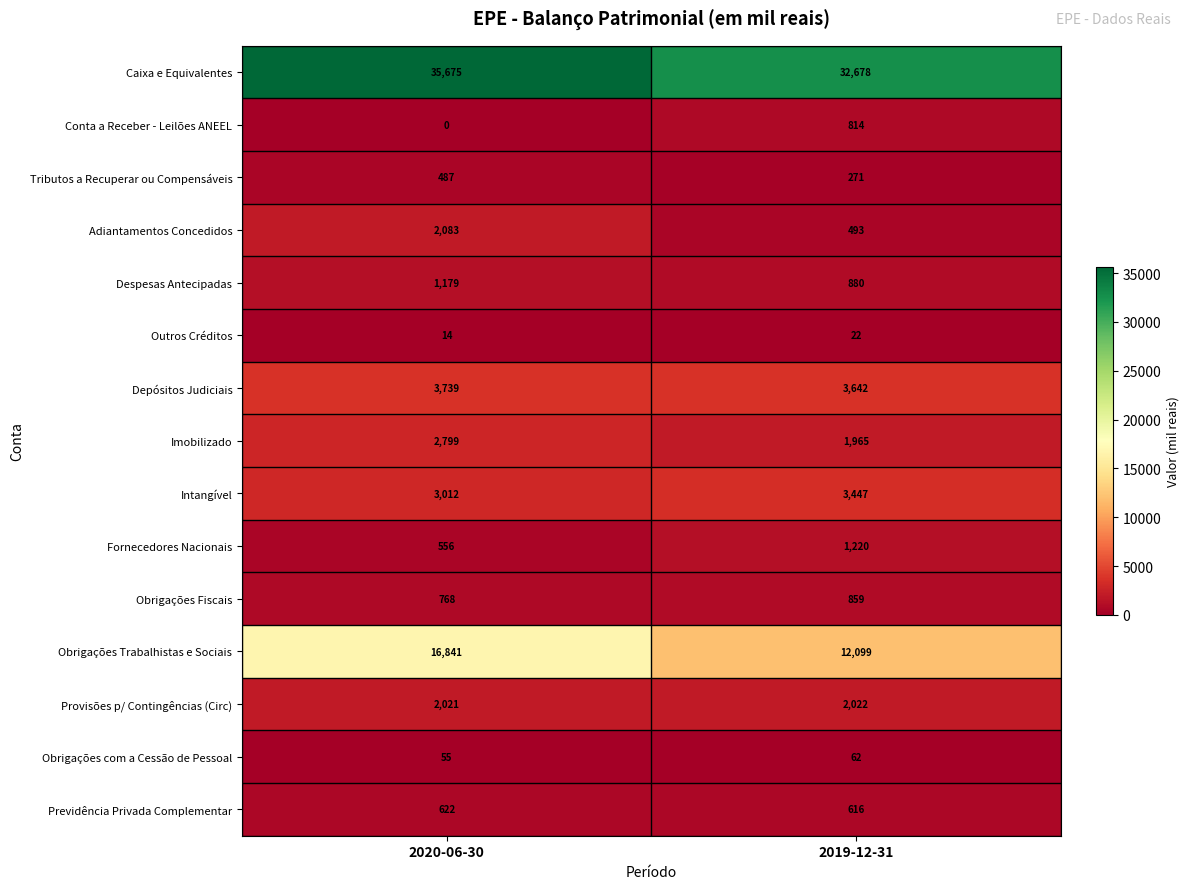

Reading left to right, transcribe all the data shown in this chart.

Caixa e Equivalentes: 35675	32678
Conta a Receber - Leilões ANEEL: 0	814
Tributos a Recuperar ou Compensáveis: 487	271
Adiantamentos Concedidos: 2083	493
Despesas Antecipadas: 1179	880
Outros Créditos: 14	22
Depósitos Judiciais: 3739	3642
Imobilizado: 2799	1965
Intangível: 3012	3447
Fornecedores Nacionais: 556	1220
Obrigações Fiscais: 768	859
Obrigações Trabalhistas e Sociais: 16841	12099
Provisões p/ Contingências (Circ): 2021	2022
Obrigações com a Cessão de Pessoal: 55	62
Previdência Privada Complementar: 622	616